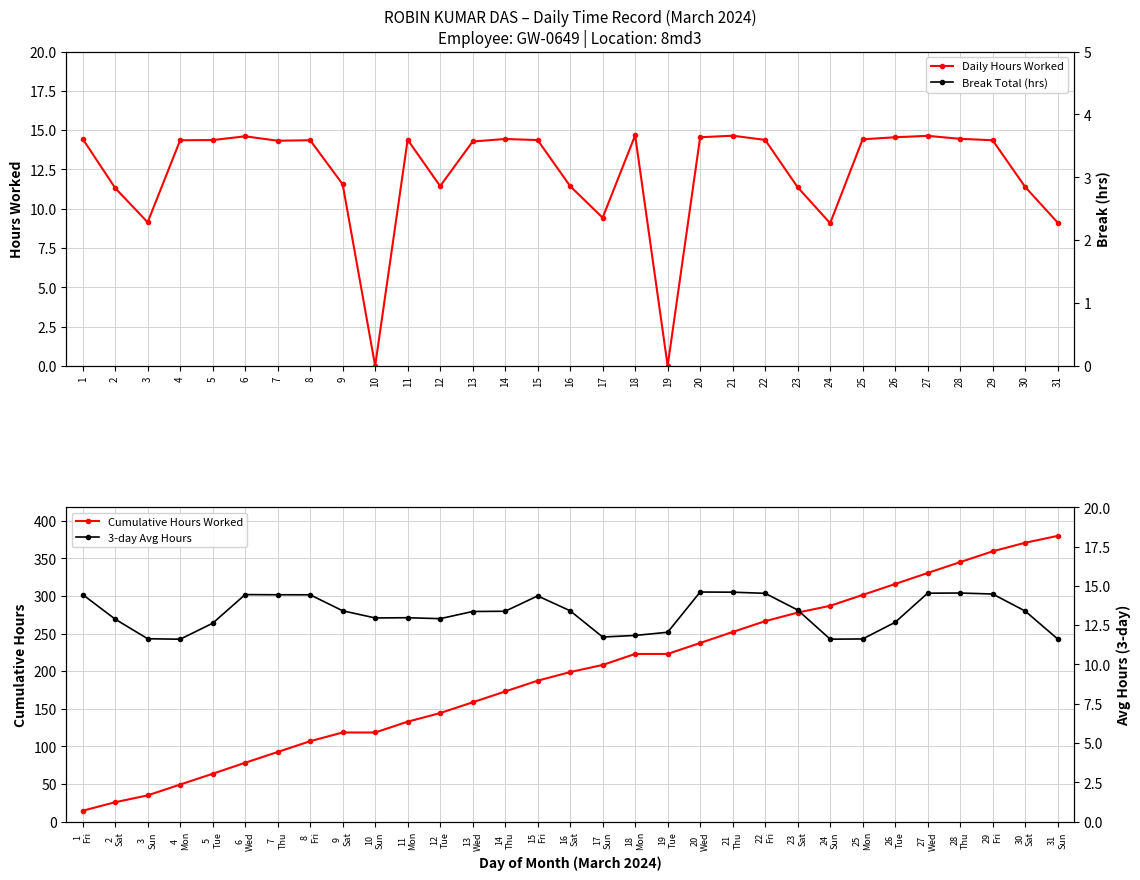

How many data points does each series have?

31